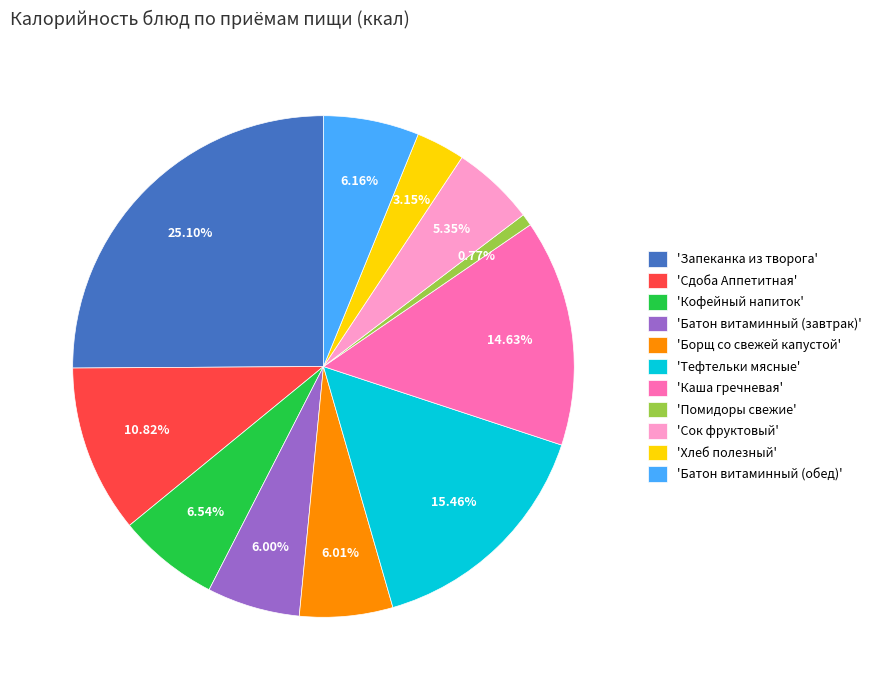

How many segments does this pie chart have?

11